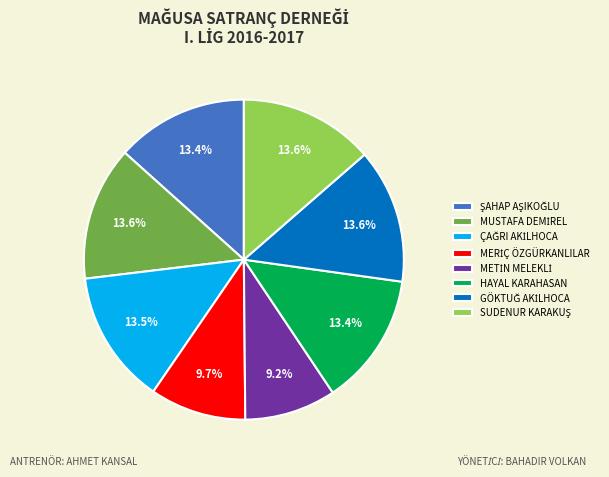

Is there any slice that represents more than half of the pie?

No